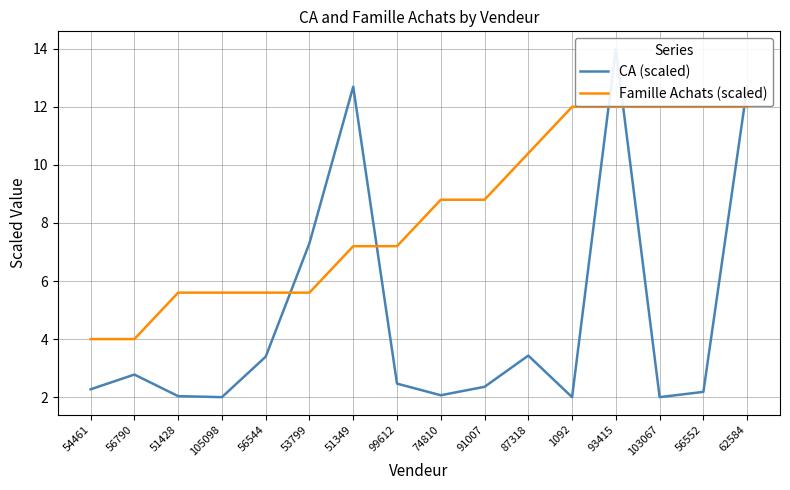

In CA (scaled), how many points are lower than both neighbors (excluding endpoints)?

4